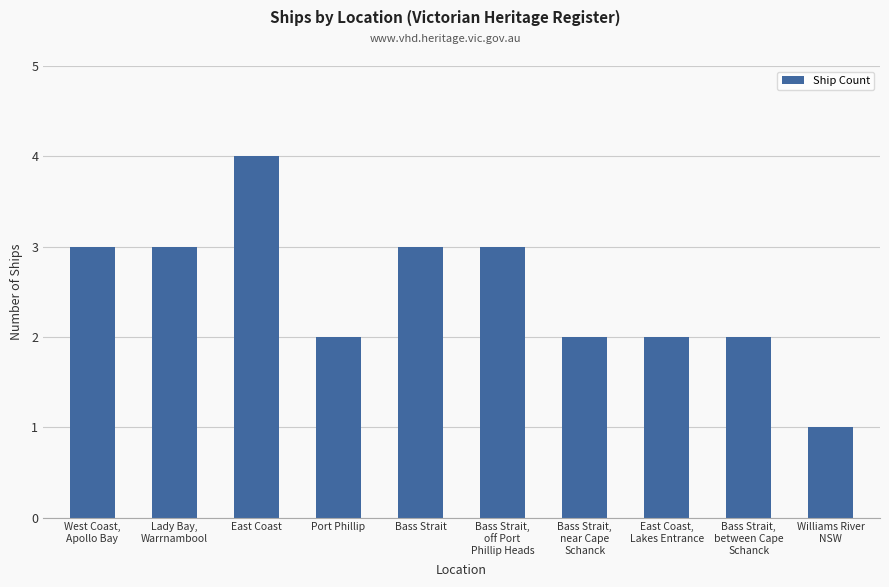

What is the greatest value displayed?

4